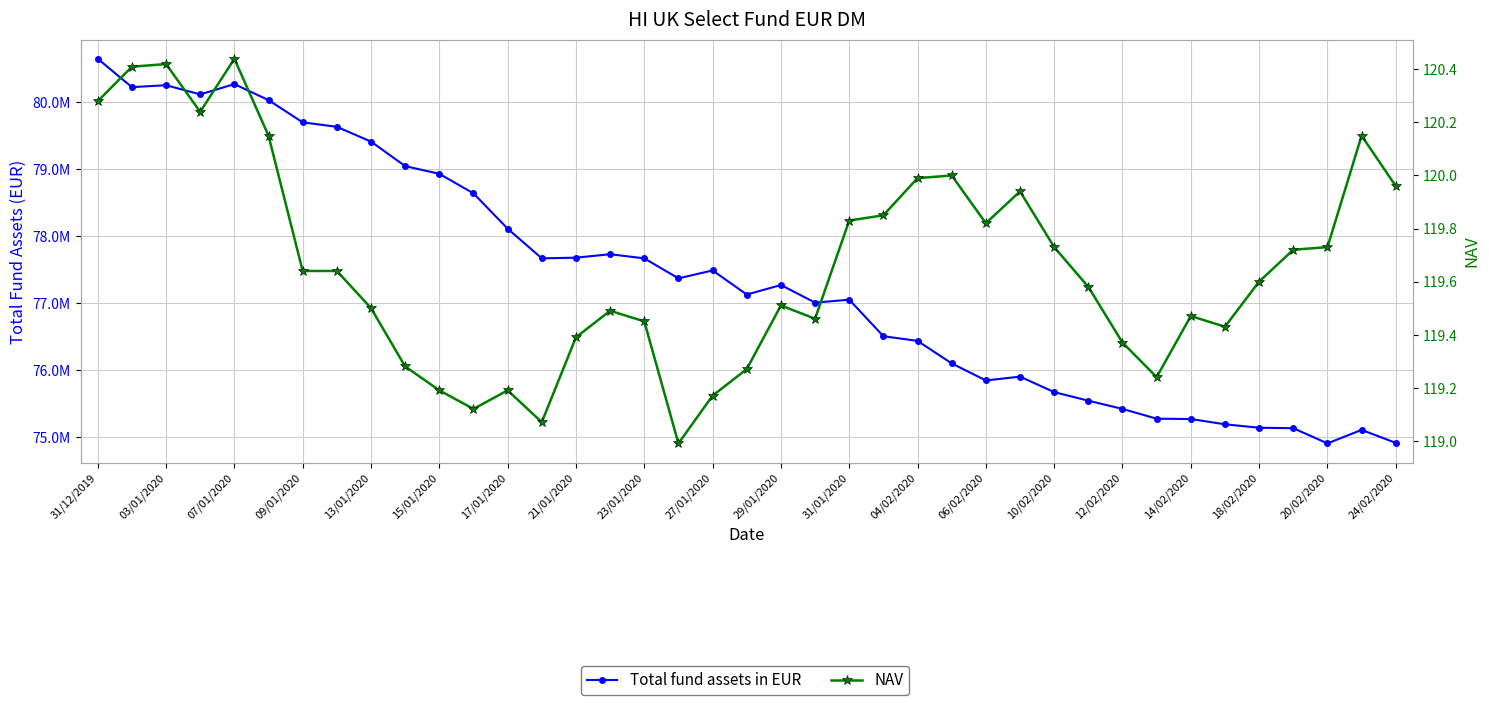

How many lines are shown in the chart?

2